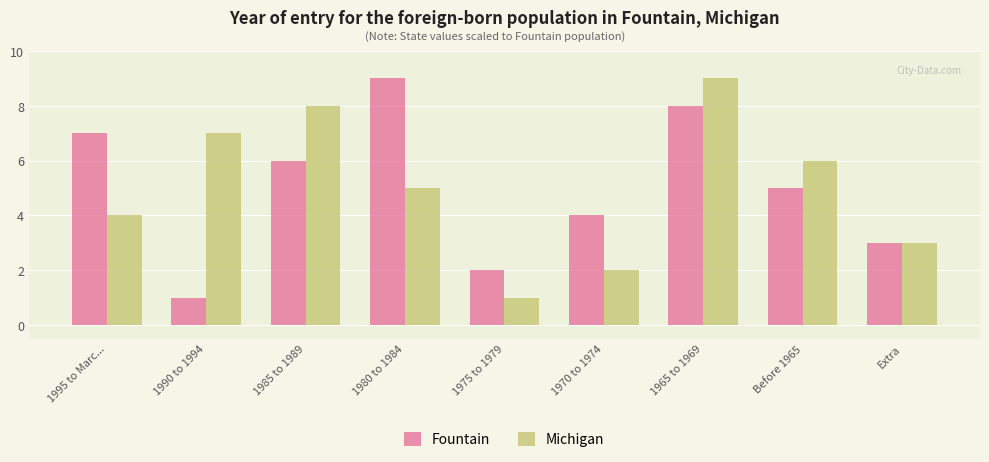

Is the value of Fountain at 1985 to 1989 greater than the value of Michigan at 1980 to 1984?

Yes